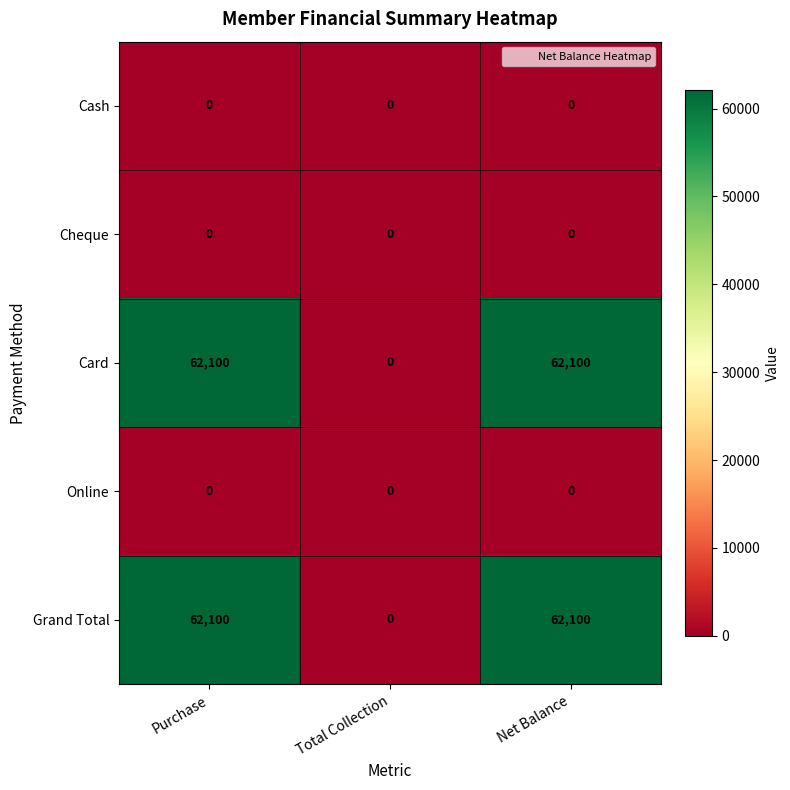

How many Grand Total values are between 0 and 62100?

3